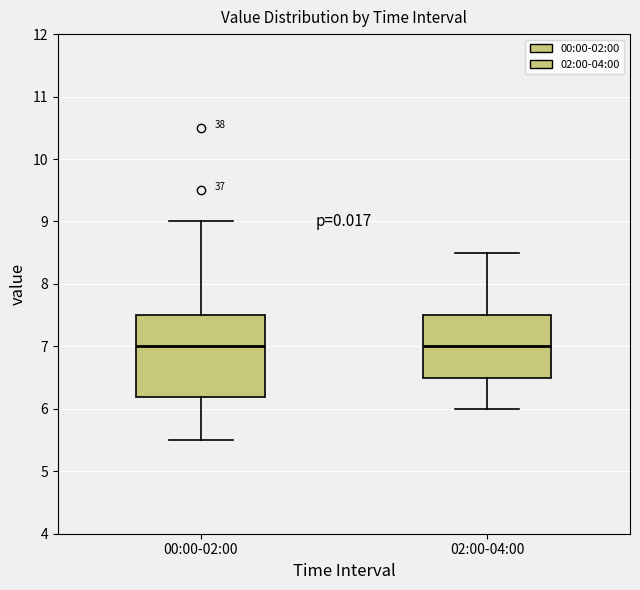

Reading left to right, transcribe this box plot: for each box, give where its median line is, the range the box spans, and where its two whiskers end, as read against the y-axis. The values are not printed on the chart, so give them approximately, as read against the axis.

00:00-02:00: median 7.0, box 6.2 to 7.5, whiskers 5.5 to 9.0
02:00-04:00: median 7.0, box 6.5 to 7.5, whiskers 6.0 to 8.5